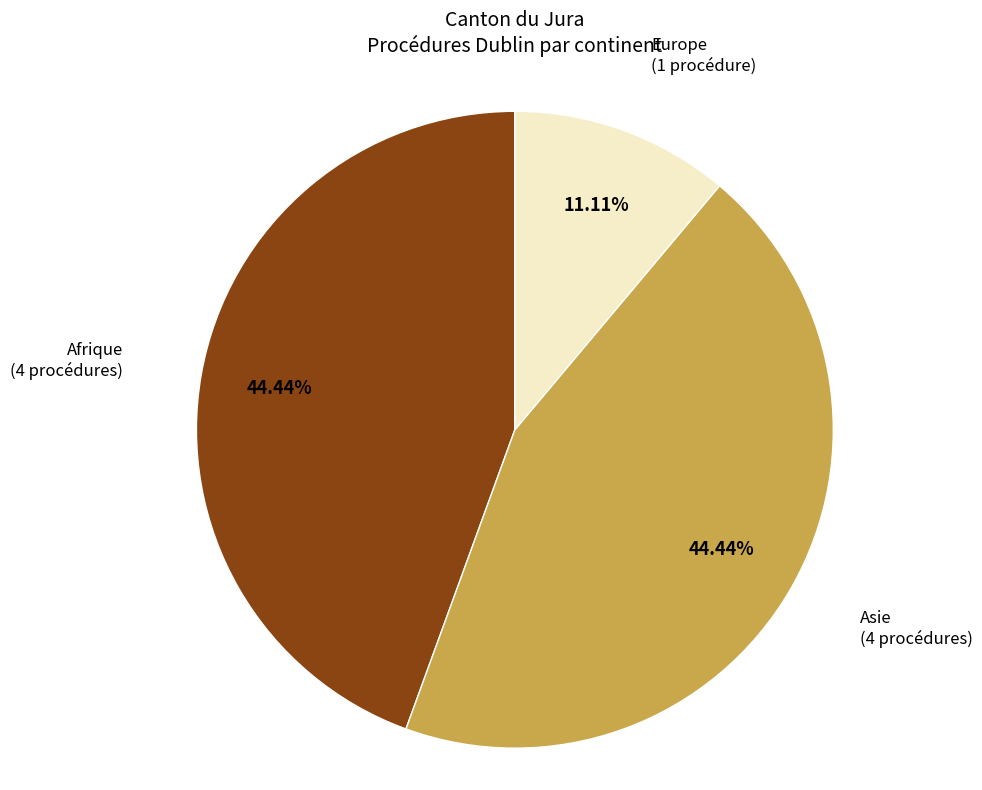

Is there a majority slice in this chart?

No